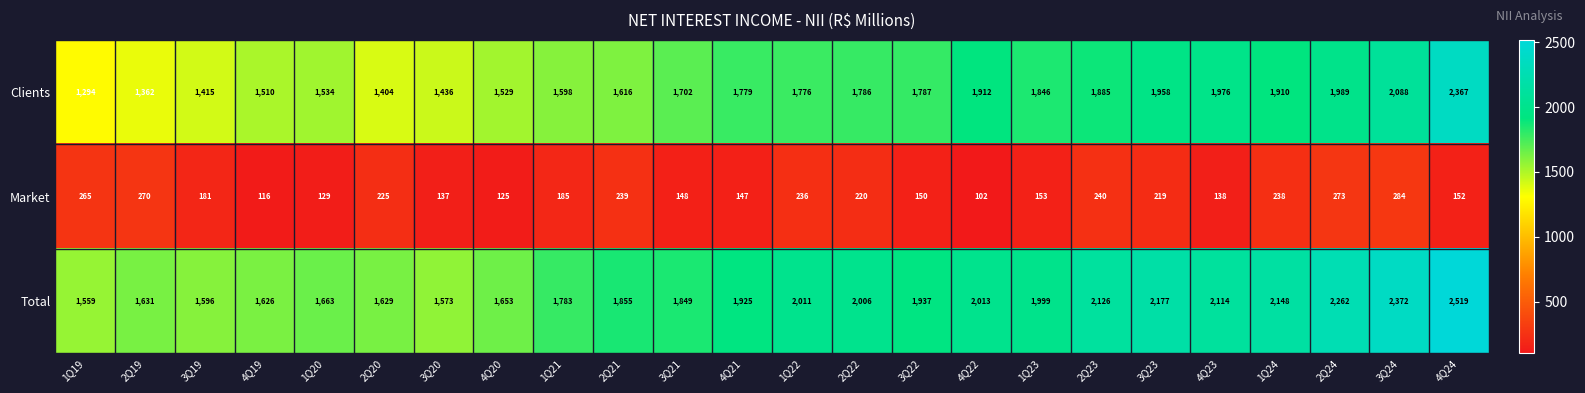

At which label does Total first exceed 1937?

1Q22